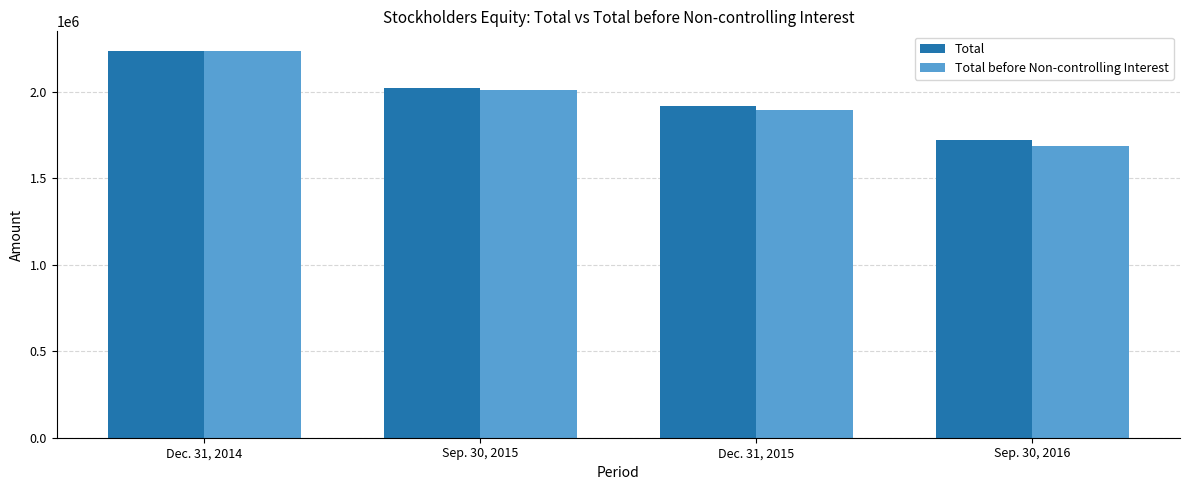

Does the chart contain any negative values?

No